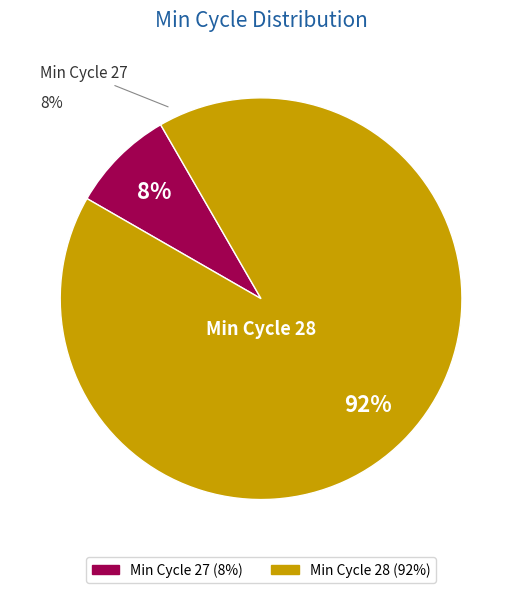

Is it true that 27 is 8% of the pie?

True